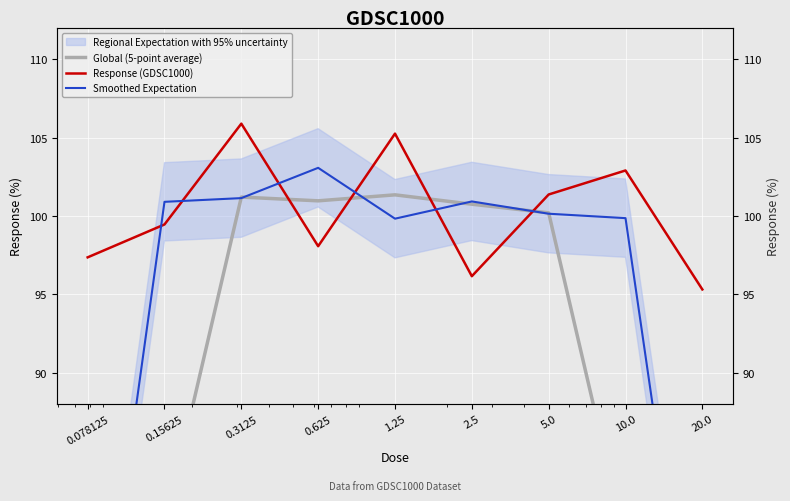

Rank the series at 0.625 from highest to lowest value.

Smoothed Expectation, Global (5-point average), Response (GDSC1000)